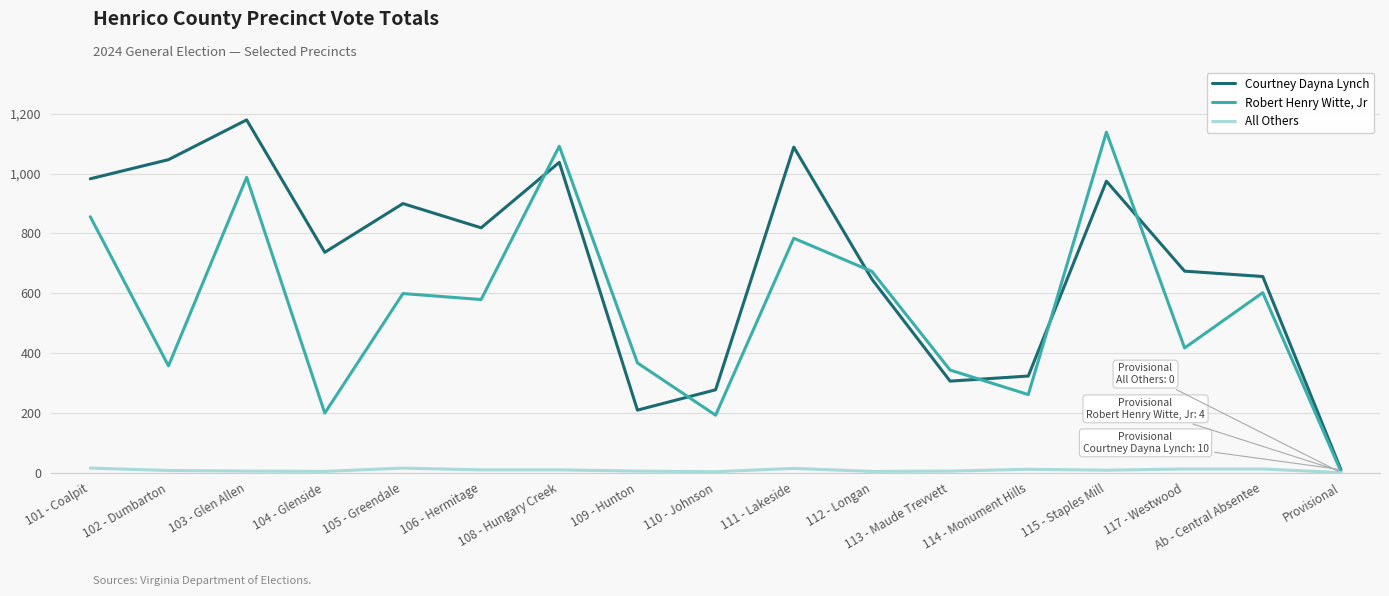

Which category has the lowest value in the Robert Henry Witte, Jr series?

Provisional